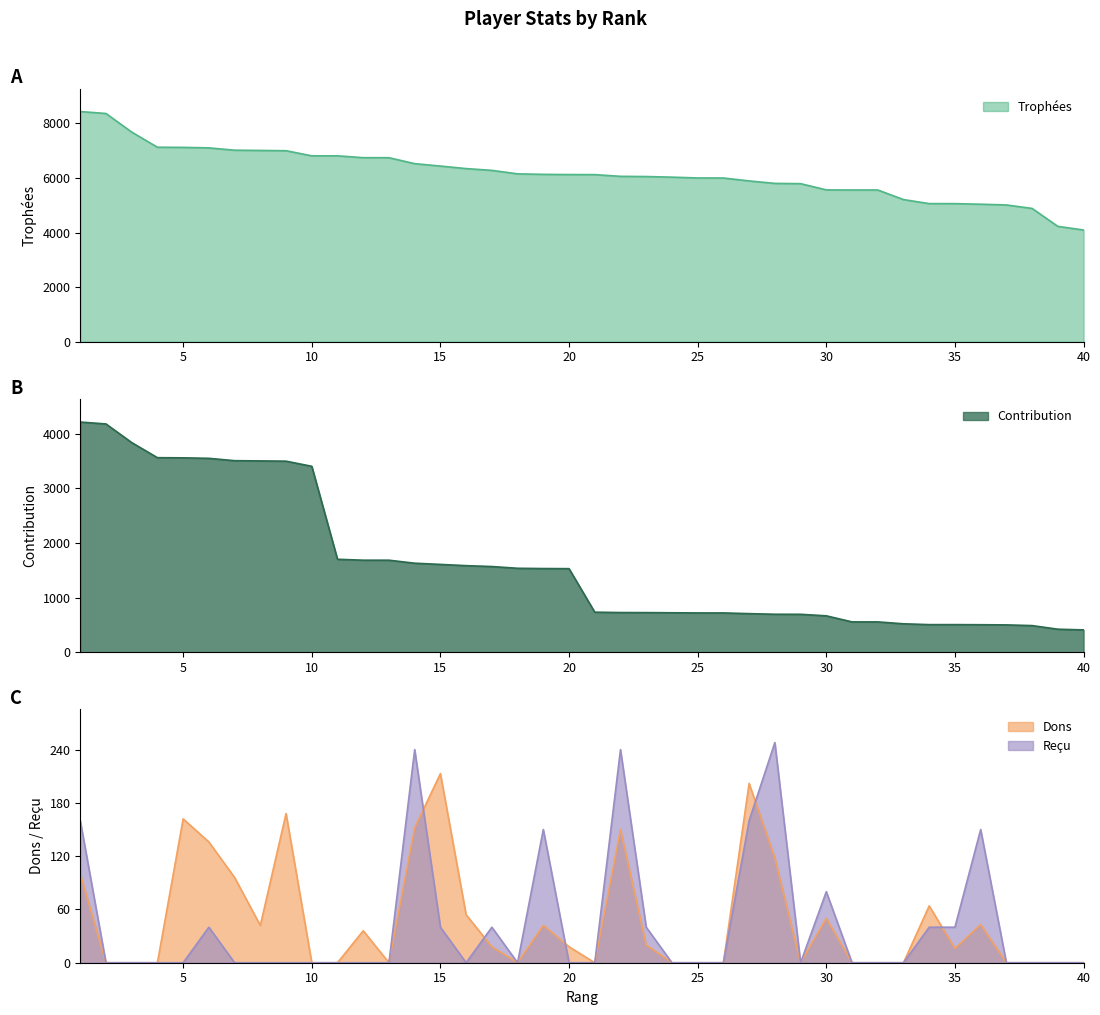

Which category has the lowest value across all series?

2